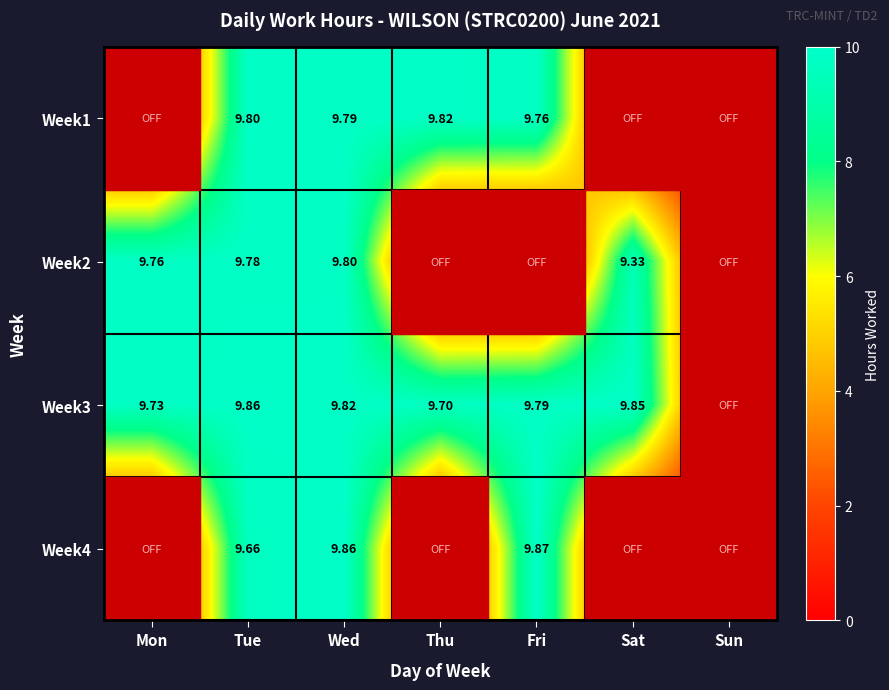

What is the total value across all series at Tue?

39.1